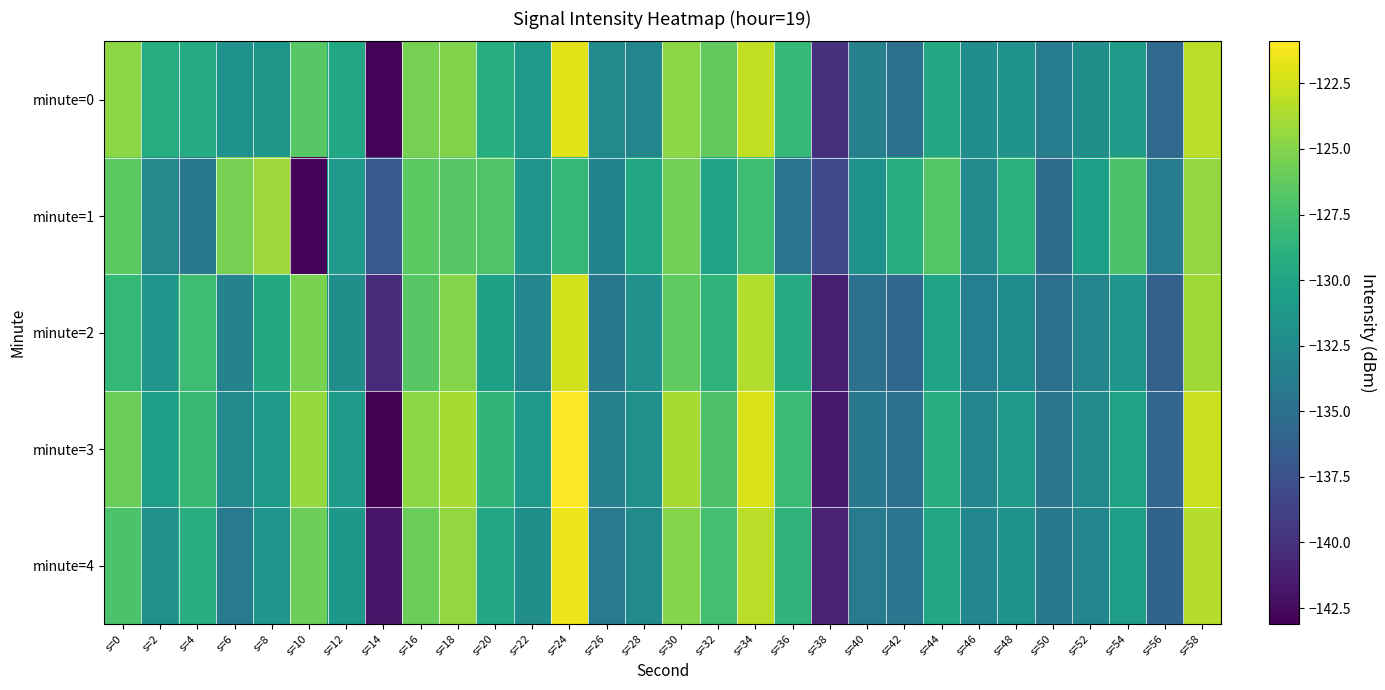

Reading left to right, transcribe all the data shown in this chart.

minute=0: s=0=-124.7	s=2=-129.3	s=4=-129.4	s=6=-131.7	s=8=-131.4	s=10=-126.7	s=12=-129.7	s=14=-142.9	s=16=-125.4	s=18=-125.1	s=20=-129.2	s=22=-131.0	s=24=-121.8	s=26=-132.5	s=28=-132.9	s=30=-124.7	s=32=-126.3	s=34=-123.0	s=36=-128.2	s=38=-140.1	s=40=-133.4	s=42=-134.7	s=44=-129.7	s=46=-132.2	s=48=-131.8	s=50=-133.7	s=52=-132.1	s=54=-130.8	s=56=-135.6	s=58=-123.2
minute=1: s=0=-126.5	s=2=-132.6	s=4=-134.1	s=6=-125.5	s=8=-124.1	s=10=-142.7	s=12=-131.1	s=14=-136.9	s=16=-126.5	s=18=-126.6	s=20=-127.0	s=22=-131.5	s=24=-128.3	s=26=-133.1	s=28=-129.8	s=30=-125.6	s=32=-130.2	s=34=-127.8	s=36=-134.5	s=38=-138.2	s=40=-131.7	s=42=-129.3	s=44=-126.8	s=46=-132.4	s=48=-128.9	s=50=-135.1	s=52=-130.6	s=54=-127.2	s=56=-133.8	s=58=-124.5
minute=2: s=0=-128.3	s=2=-131.5	s=4=-127.8	s=6=-133.2	s=8=-129.6	s=10=-125.4	s=12=-132.1	s=14=-140.3	s=16=-126.7	s=18=-124.9	s=20=-130.5	s=22=-132.8	s=24=-122.4	s=26=-134.1	s=28=-131.9	s=30=-126.3	s=32=-128.7	s=34=-123.5	s=36=-129.4	s=38=-141.2	s=40=-134.8	s=42=-135.6	s=44=-130.2	s=46=-133.5	s=48=-132.3	s=50=-134.9	s=52=-133.0	s=54=-131.4	s=56=-136.2	s=58=-124.1
minute=3: s=0=-125.9	s=2=-130.7	s=4=-128.1	s=6=-132.5	s=8=-130.8	s=10=-124.3	s=12=-130.9	s=14=-143.1	s=16=-124.7	s=18=-123.8	s=20=-128.6	s=22=-131.2	s=24=-120.9	s=26=-133.4	s=28=-132.0	s=30=-123.8	s=32=-127.1	s=34=-122.1	s=36=-127.9	s=38=-141.5	s=40=-134.2	s=42=-135.0	s=44=-129.1	s=46=-132.9	s=48=-131.1	s=50=-134.3	s=52=-132.5	s=54=-130.2	s=56=-135.8	s=58=-122.7
minute=4: s=0=-127.2	s=2=-132.0	s=4=-129.3	s=6=-134.0	s=8=-131.5	s=10=-125.8	s=12=-131.3	s=14=-141.8	s=16=-125.9	s=18=-124.5	s=20=-129.8	s=22=-132.1	s=24=-121.5	s=26=-133.9	s=28=-132.5	s=30=-124.9	s=32=-127.5	s=34=-123.2	s=36=-128.7	s=38=-140.9	s=40=-133.9	s=42=-134.4	s=44=-129.8	s=46=-132.7	s=48=-131.8	s=50=-134.1	s=52=-132.9	s=54=-130.7	s=56=-136.0	s=58=-123.4